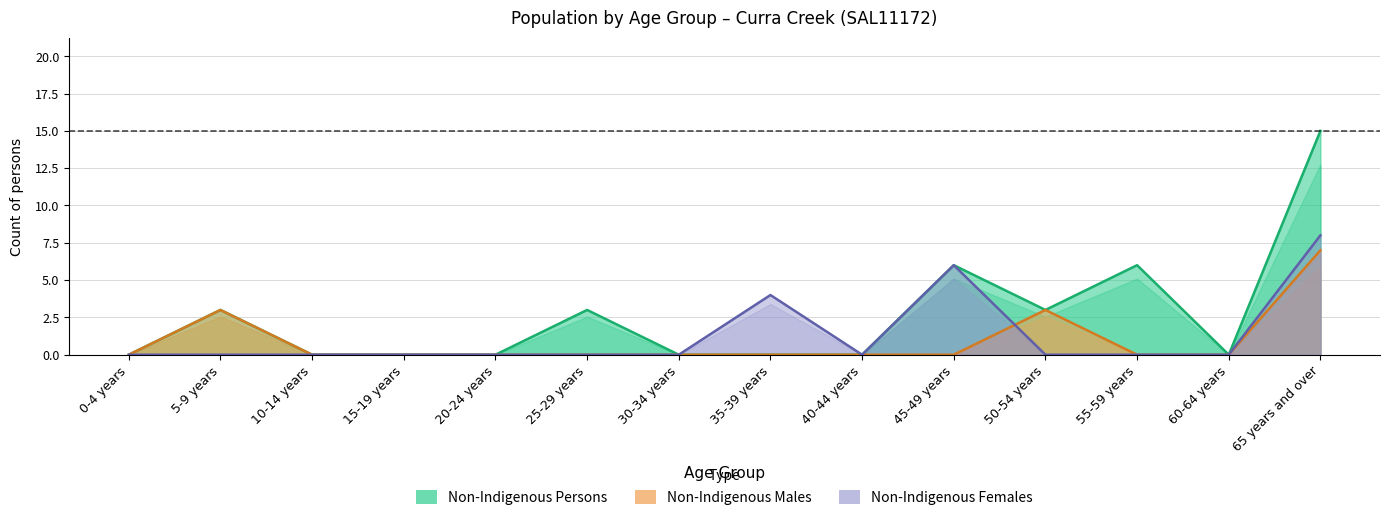

Rank the series by their maximum value, from highest to lowest.

Non-Indigenous Persons, Non-Indigenous Females, Non-Indigenous Males